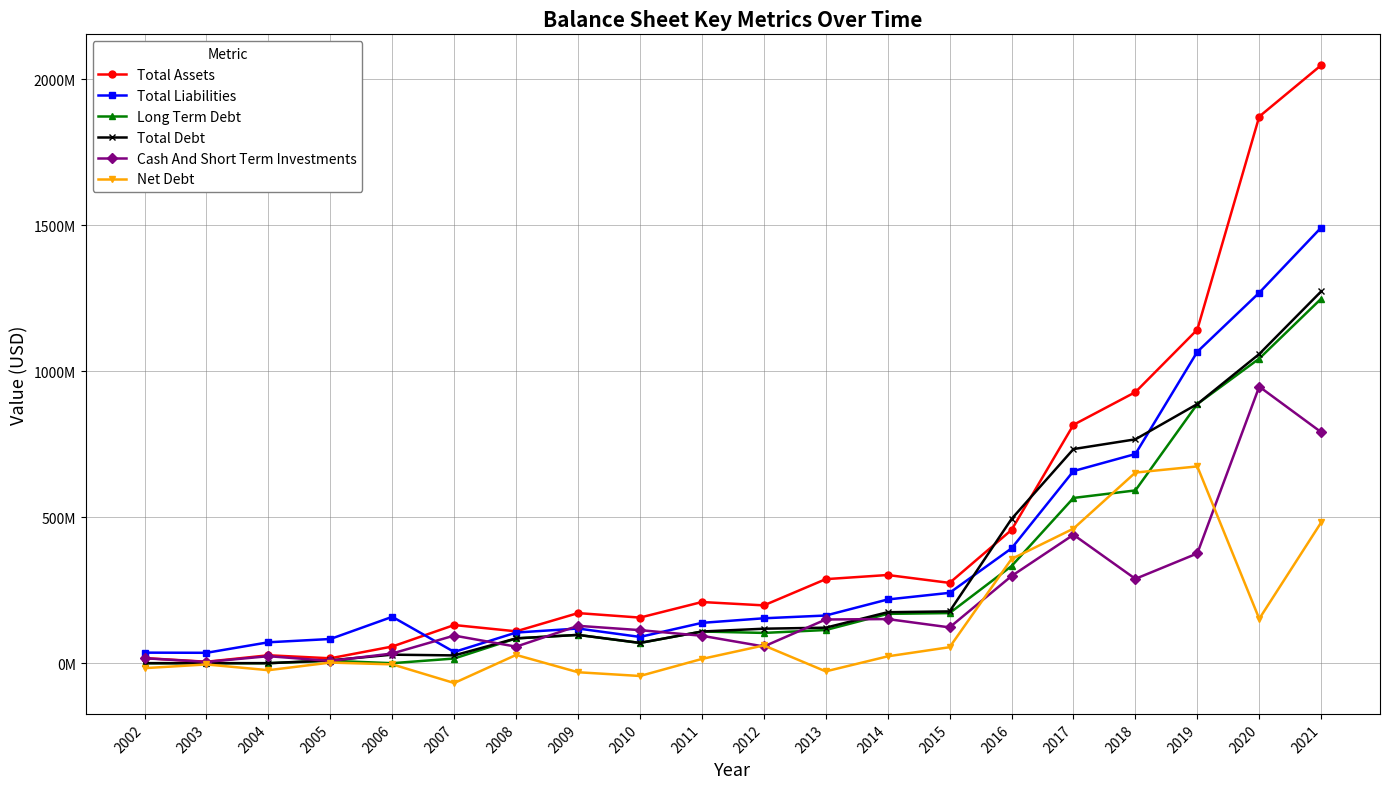

Which series changed the most between 2007 and 2017?

Total Debt